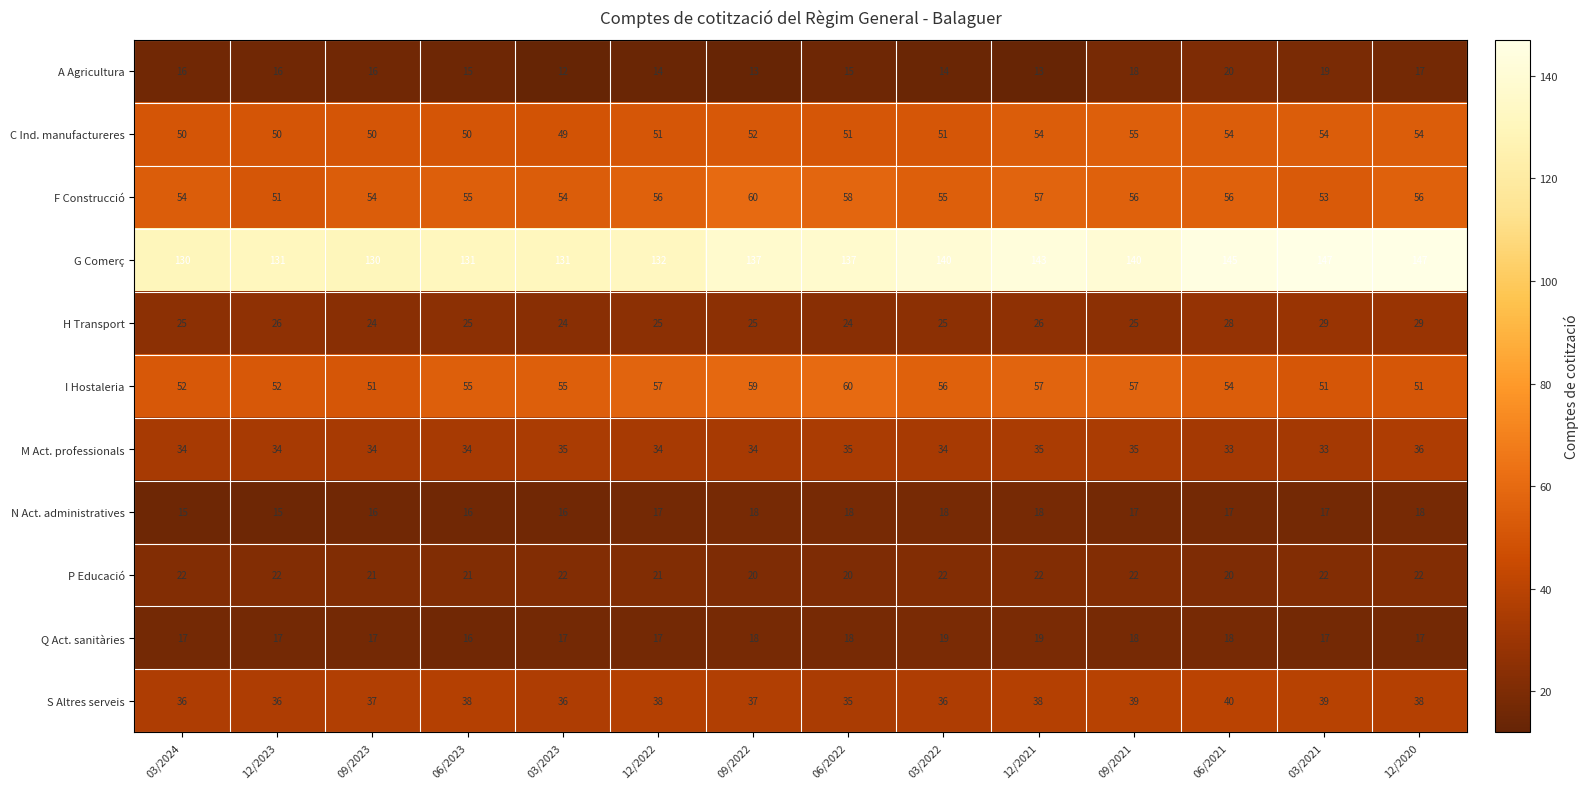

What is the approximate value of Q Act. sanitàries at 03/2023?

17